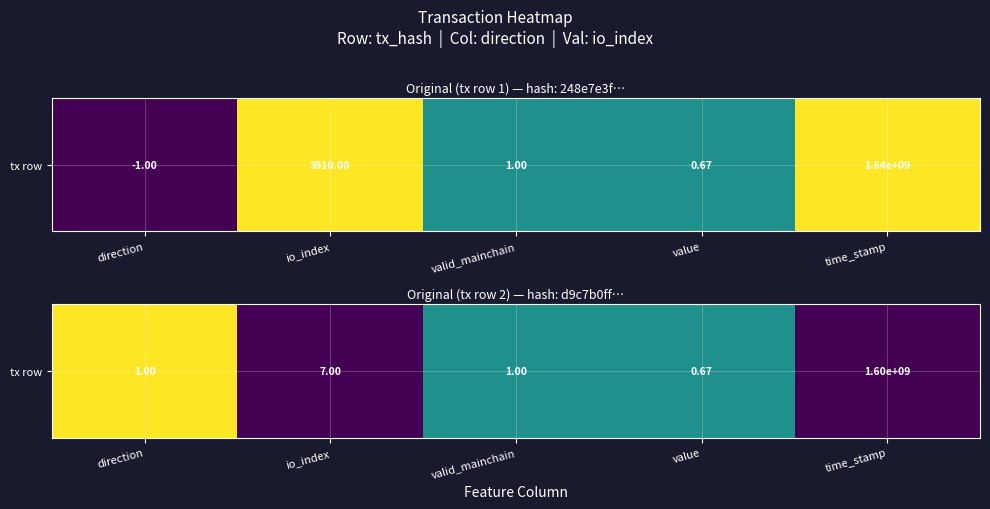

How many values are between 0 and 1?

5